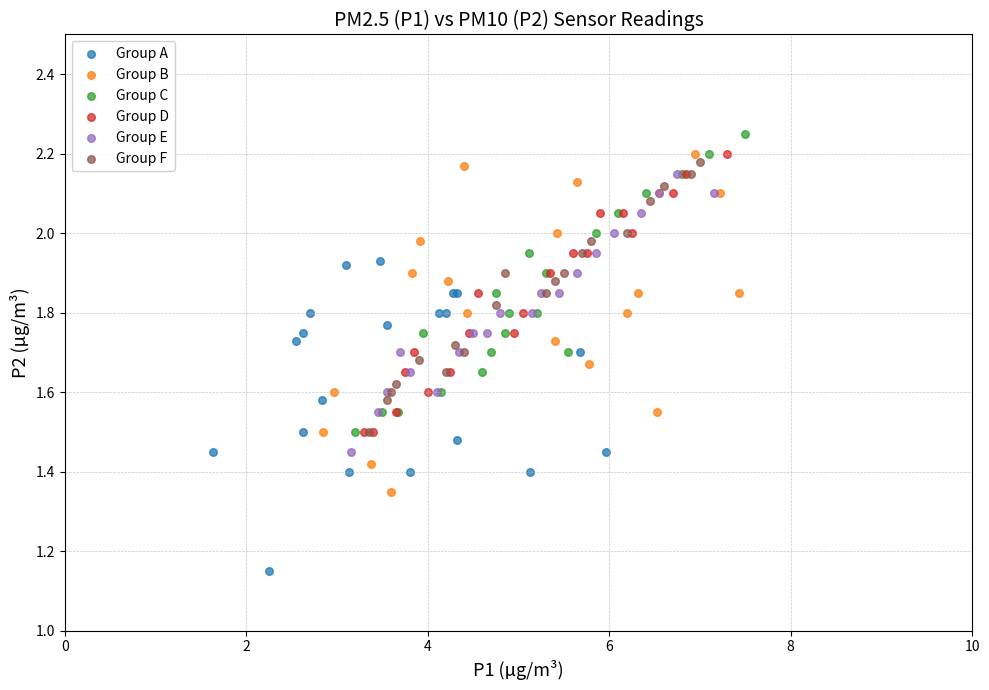

Which series reaches the maximum Y coordinate?

Group C